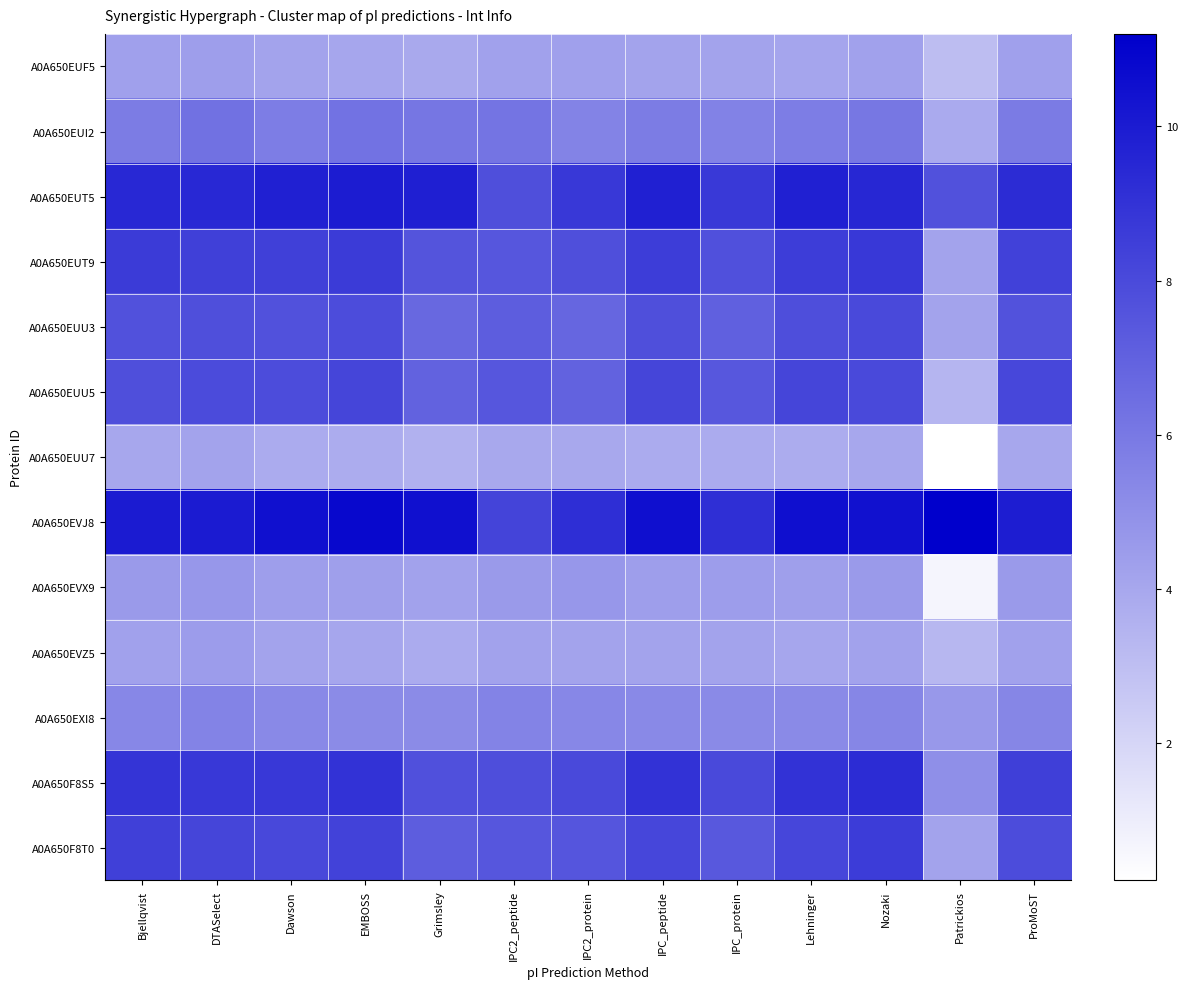

Which series has the largest total across all categories?

A0A650EVJ8